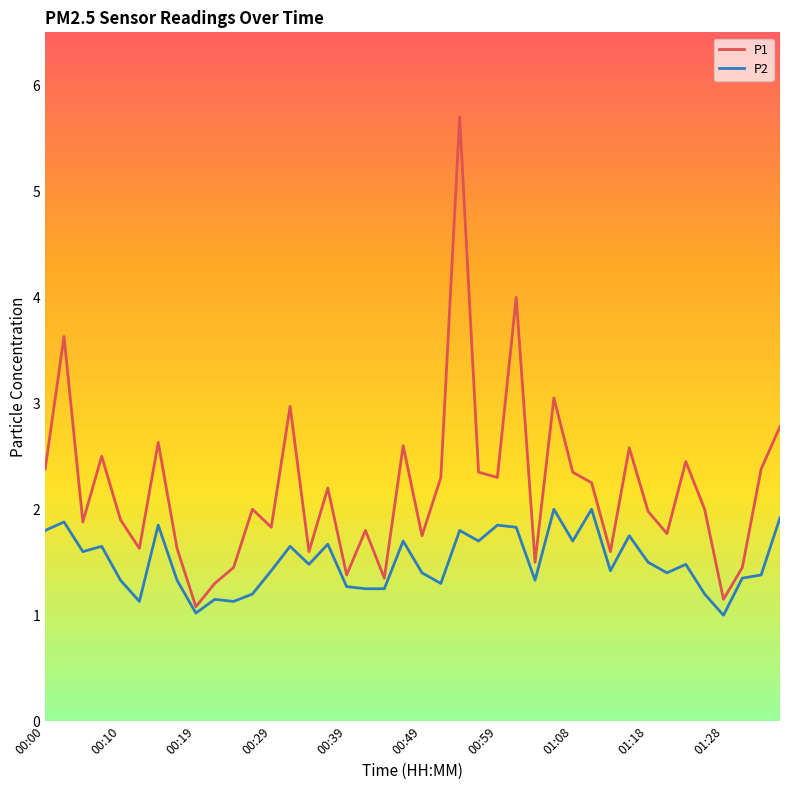

Does the chart display data point markers on the line(s)?

No